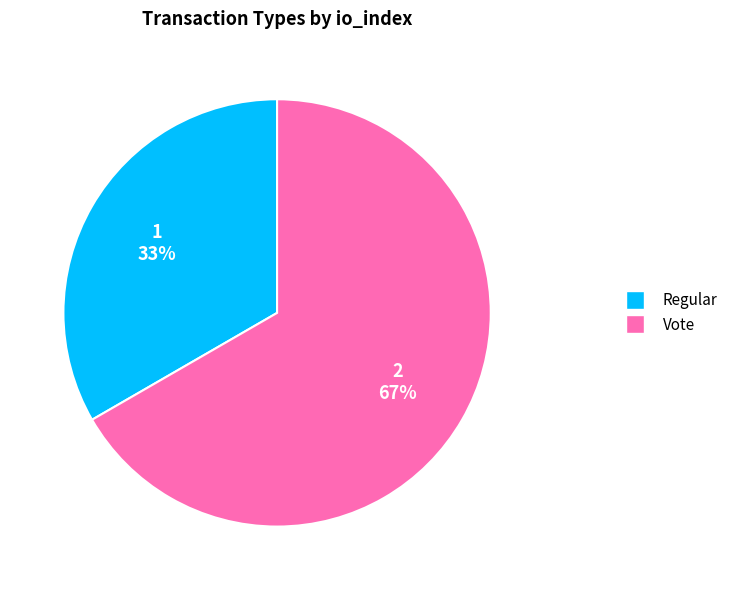

Count the number of slices in the pie.

2